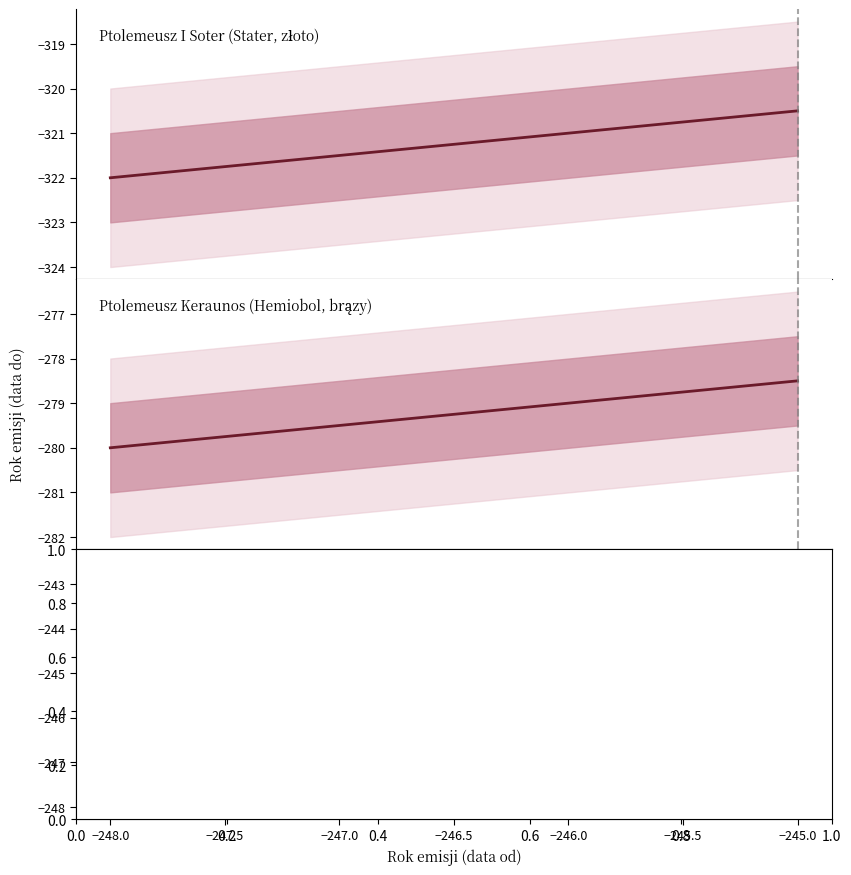

True or false: Ptolemeusz III Euergetes (Stater, srebro) and Ptolemeusz Keraunos (Hemiobol, brązy) intersect in this chart.

False